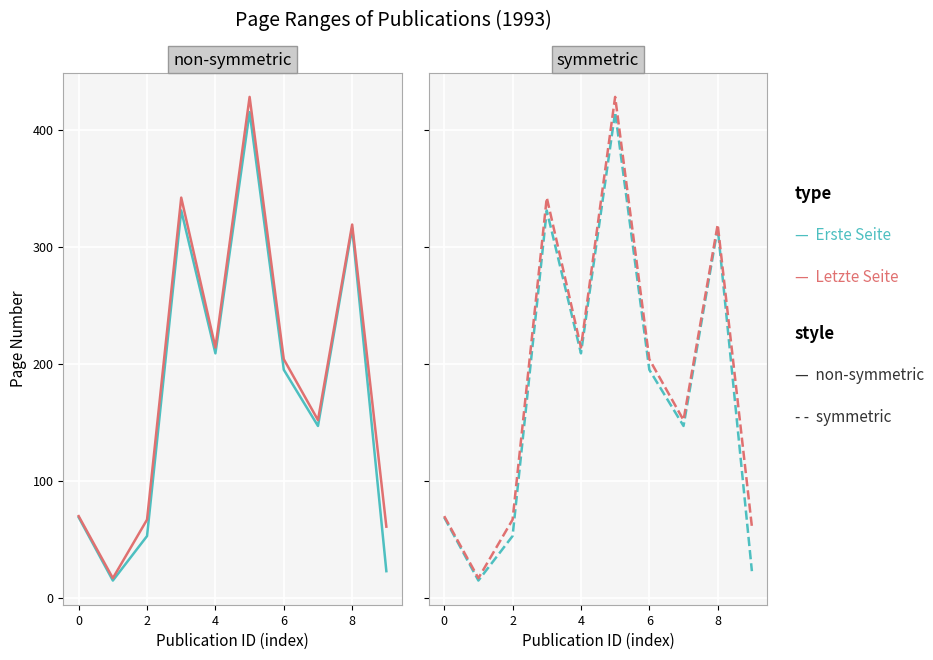

True or false: Letzte Seite and Erste Seite cross at least once.

False